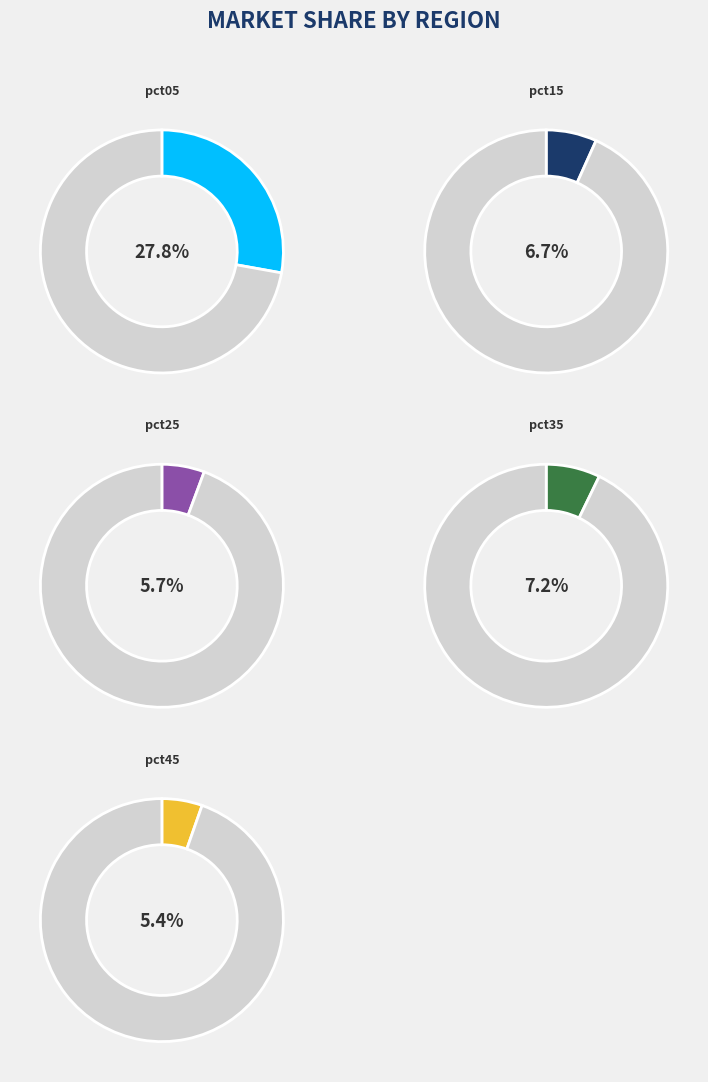

Is there any slice that represents more than half of the pie?

No